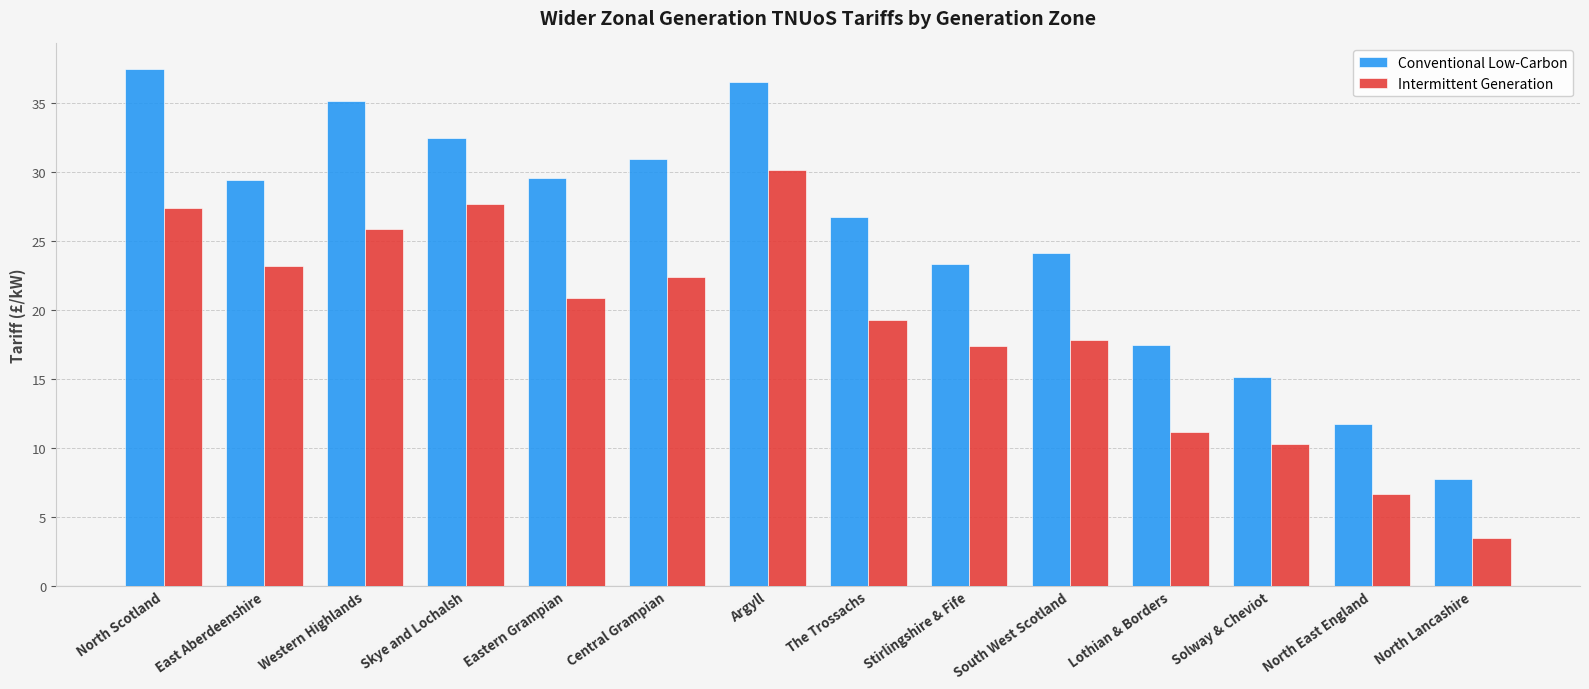

What is the difference between the maximum and second lowest values in the Conventional Low-Carbon series?

25.7